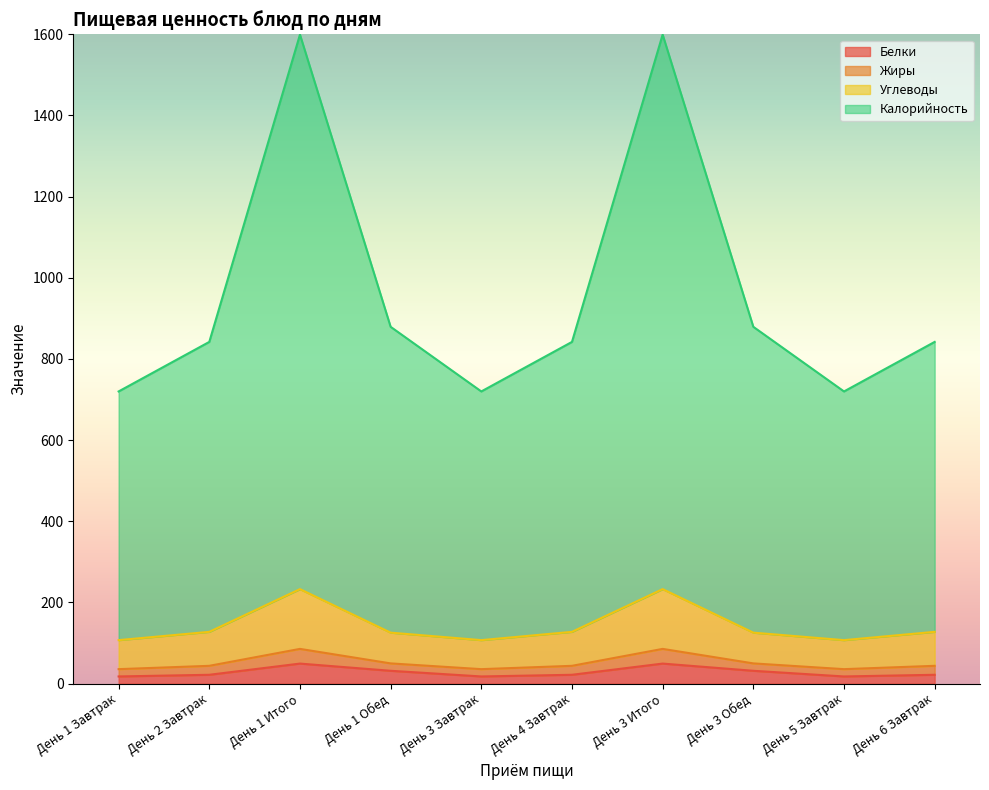

What is the label of the 4th point from the right?

День 3 Итого